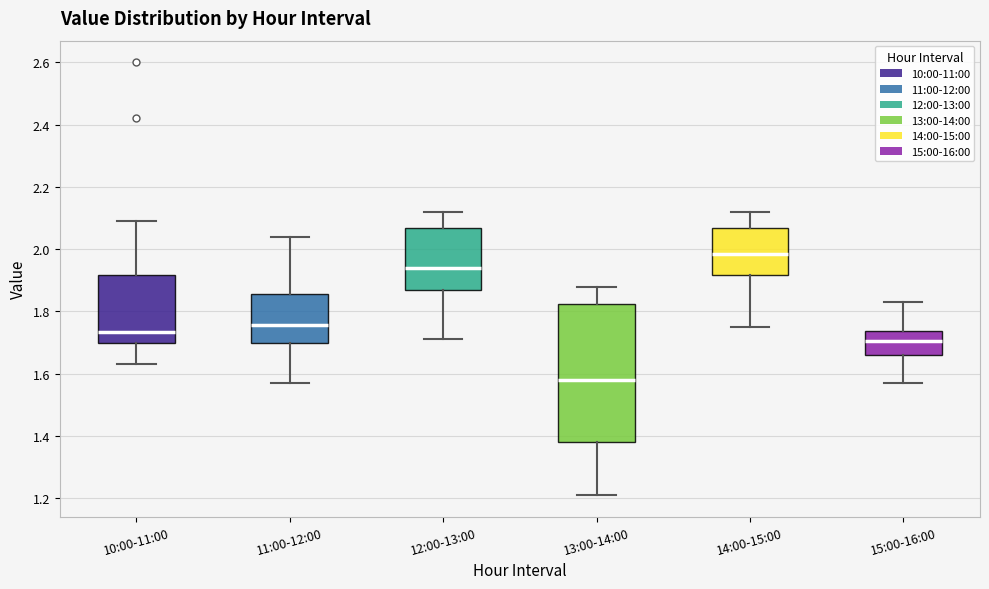

Which box has the highest median line?

14:00-15:00